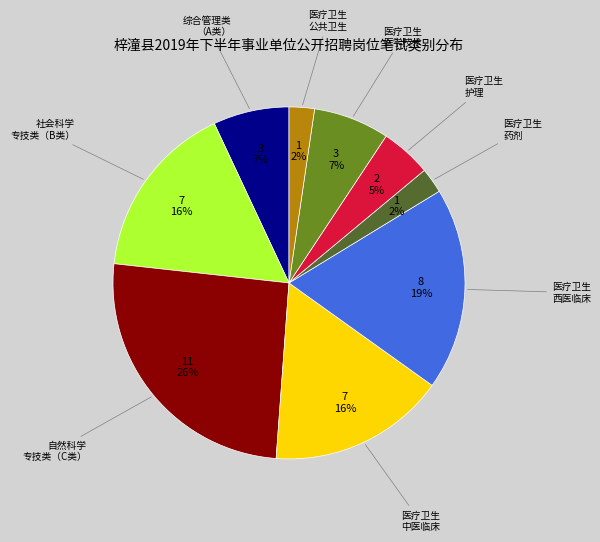

Does any single category account for the majority?

No